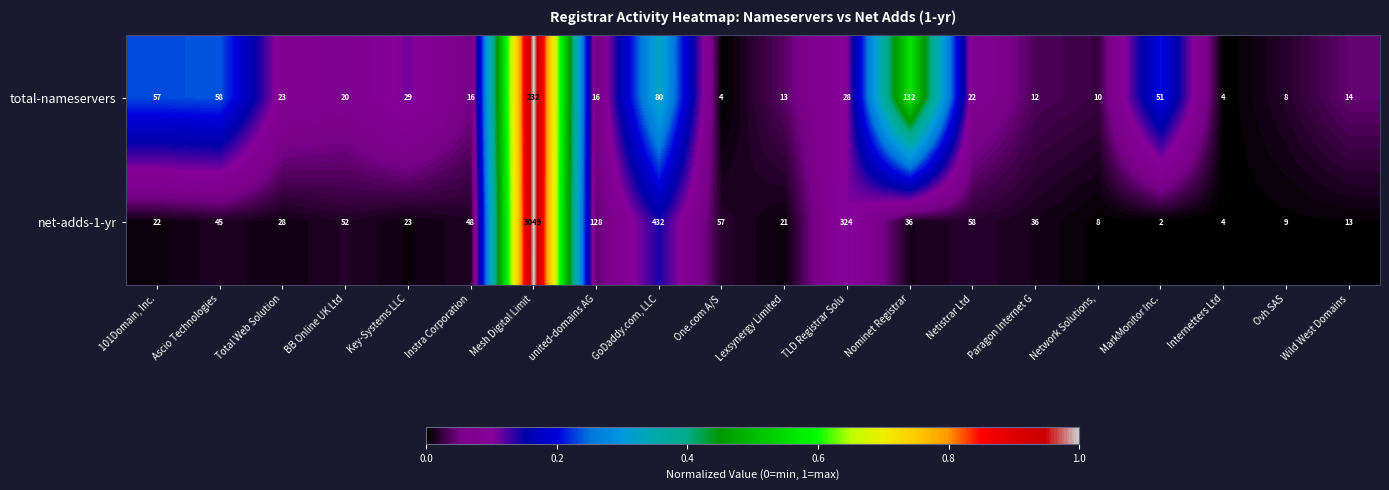

True or false: net-adds-1-yr has a value of 90 at Netistrar Ltd.

False